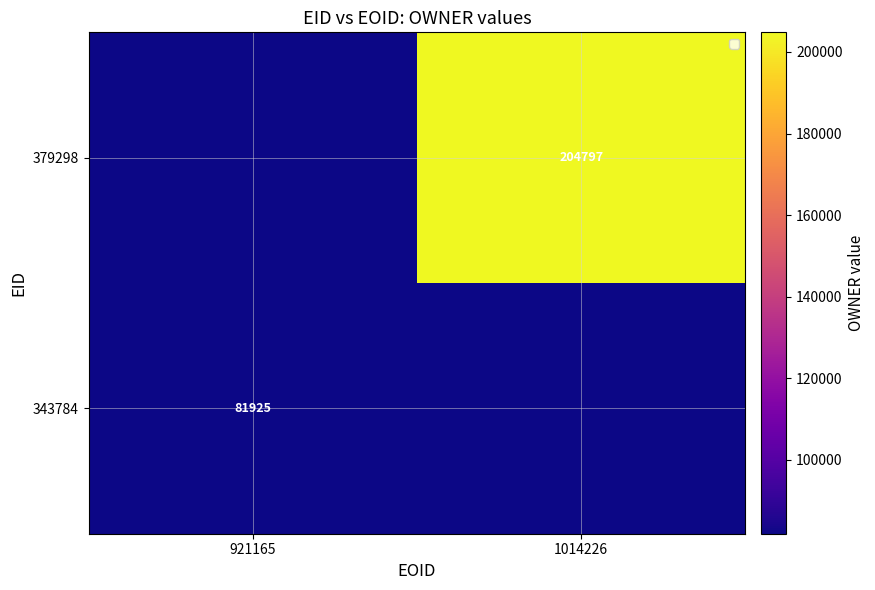

Is the value of 379298 at 1014226 greater than the value of 343784 at 921165?

Yes